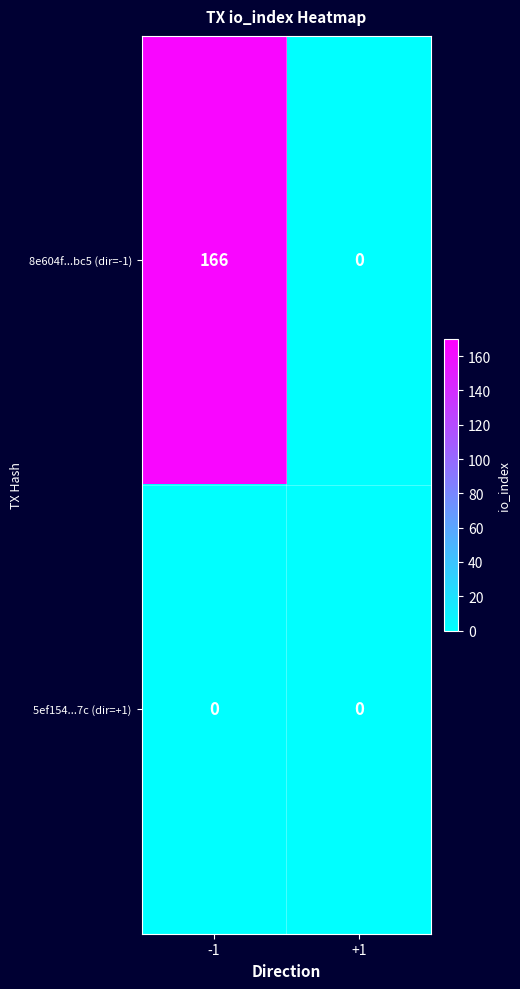

Which series has the largest total across all categories?

8e604f...bc5 (dir=-1)